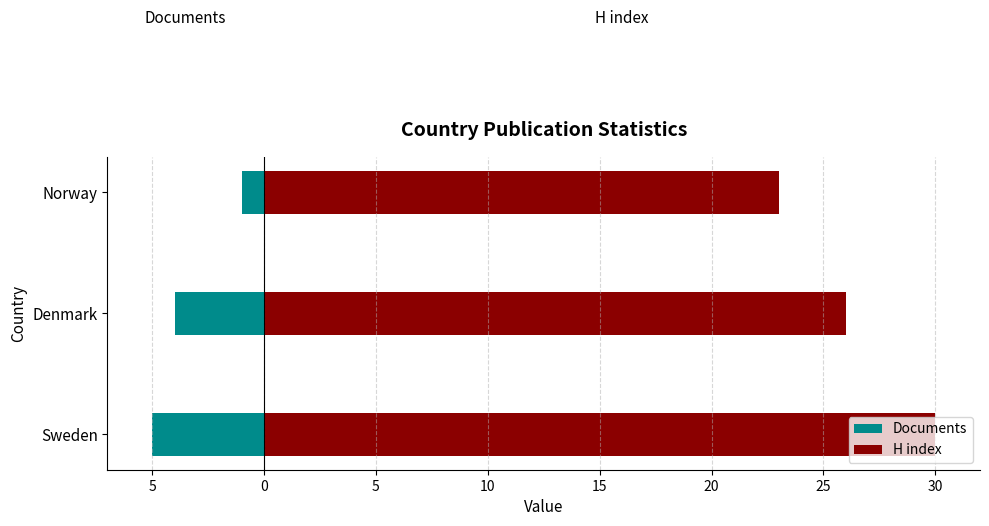

What is the highest value of the H index series?

30